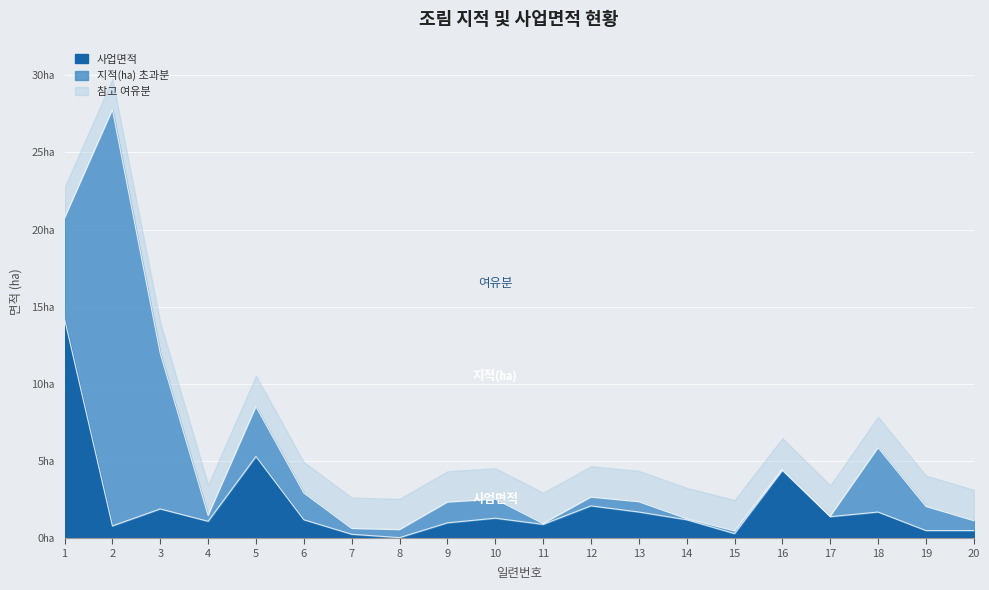

Which series has the largest total across all categories?

지적(㏊)